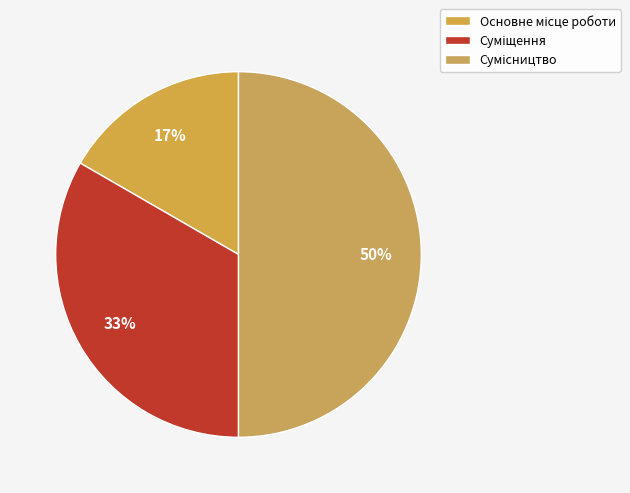

To the nearest percent, what percentage of the pie is Суміщення?

33%